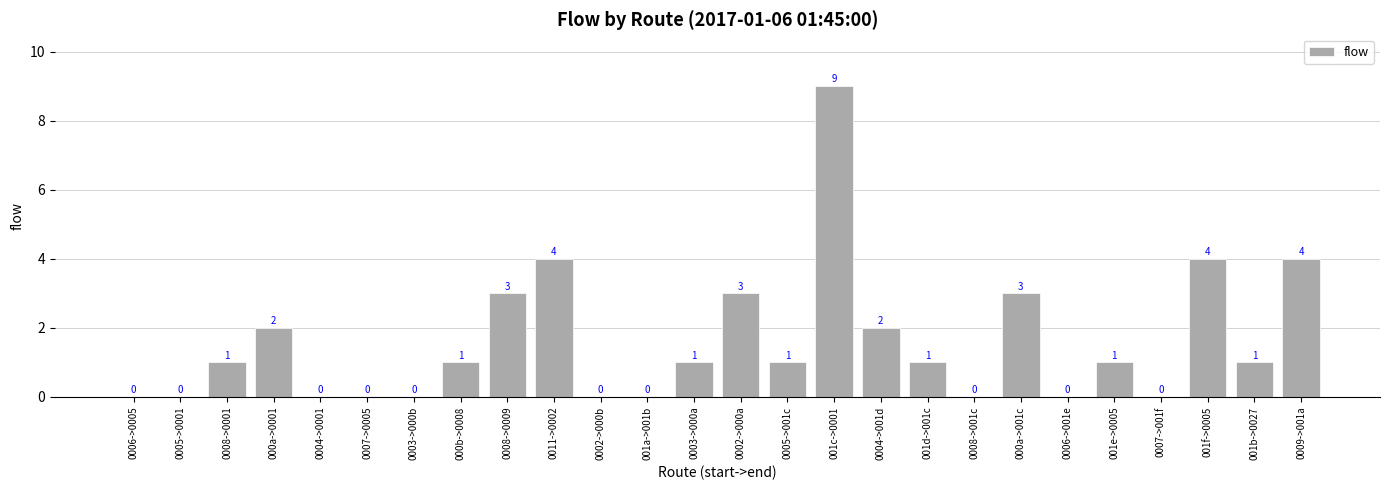

How many positive values are there?

16